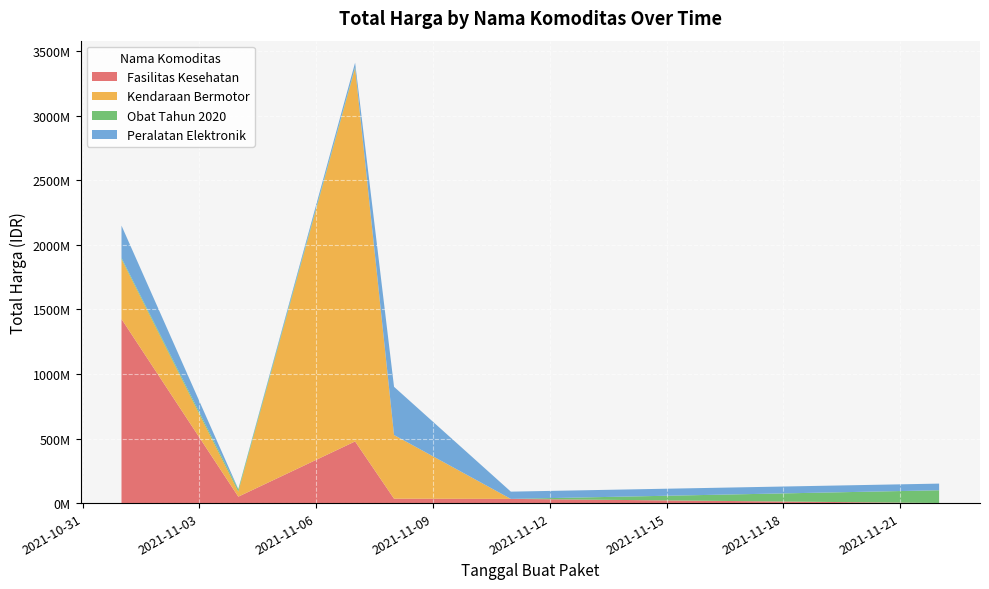

Reading left to right, transcribe all the data shown in this chart.

Fasilitas Kesehatan: 2021-11-01=1425867900	2021-11-04=49730040	2021-11-07=477600000	2021-11-08=34000000	2021-11-11=32441200	2021-11-22=577875
Kendaraan Bermotor: 2021-11-01=464002100	2021-11-04=39440000	2021-11-07=2892122000	2021-11-08=493000000	2021-11-11=0	2021-11-22=0
Obat Tahun 2020: 2021-11-01=9180000	2021-11-04=15513960	2021-11-07=7401240	2021-11-08=333600	2021-11-11=78000	2021-11-22=98772570
Peralatan Elektronik: 2021-11-01=250350000	2021-11-04=4350000	2021-11-07=34292000	2021-11-08=373404000	2021-11-11=56152800	2021-11-22=51601000